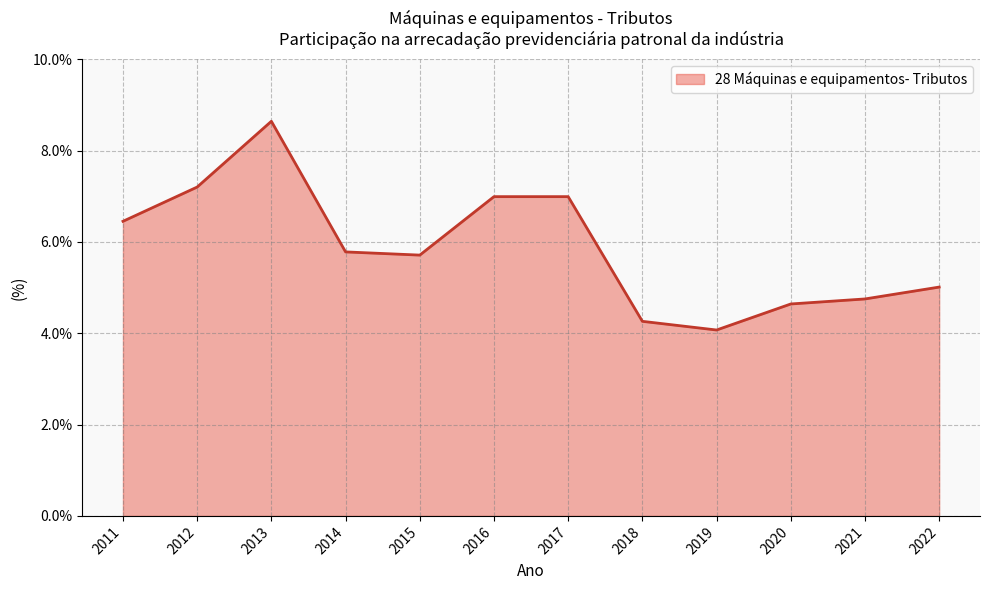

Read the value at 2012.

7.2